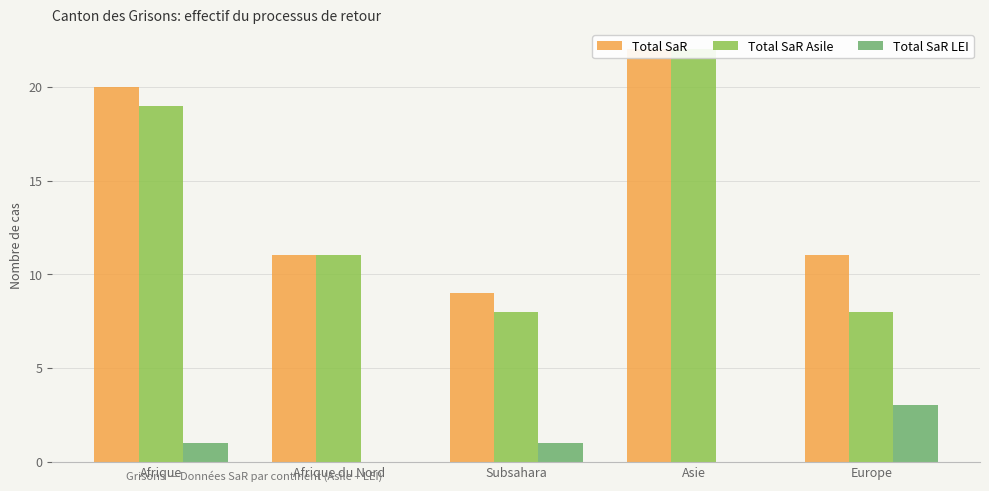

At which category is the sum across all series the highest?

Asie